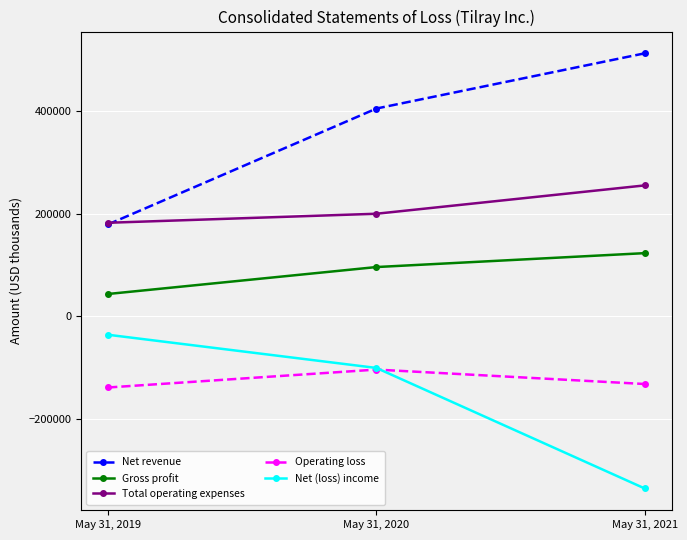

What is the sum of the Total operating expenses values at May 31, 2021 and May 31, 2020?

455415